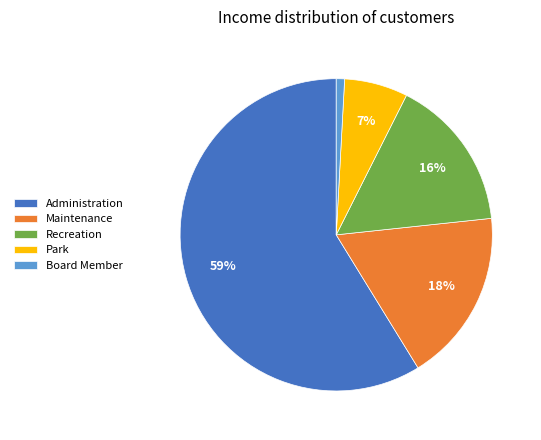

What is the ratio of the value at Administration to the value at Maintenance?

3.3